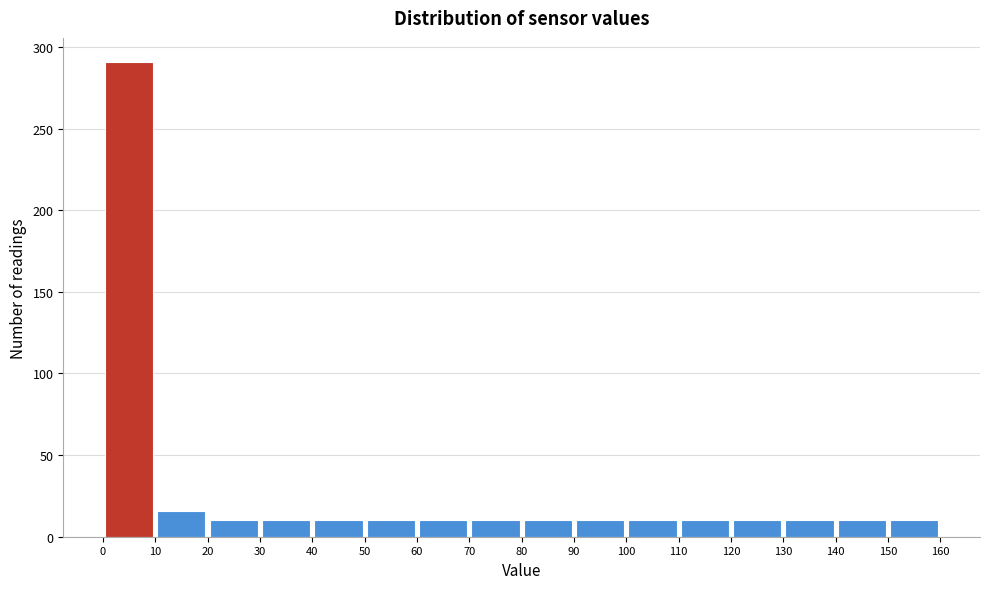

Reading left to right, transcribe this chart: for each bar, give the range it covers on the x-axis and its height. The values are not printed on the chart, so give them approximately, as read against the axis.

0 to 10: 290
10 to 20: 15
20 to 30: 10
30 to 40: 10
40 to 50: 10
50 to 60: 10
60 to 70: 10
70 to 80: 10
80 to 90: 10
90 to 100: 10
100 to 110: 10
110 to 120: 10
120 to 130: 10
130 to 140: 10
140 to 150: 10
150 to 160: 10